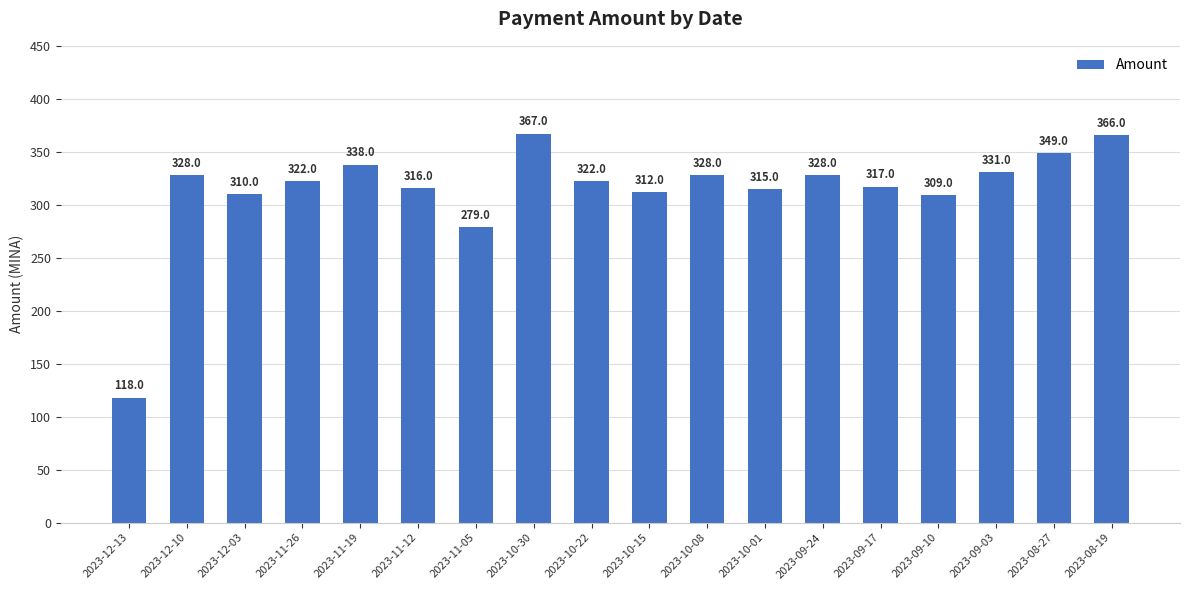

Are the bars grouped side by side (vs. stacked)?

No